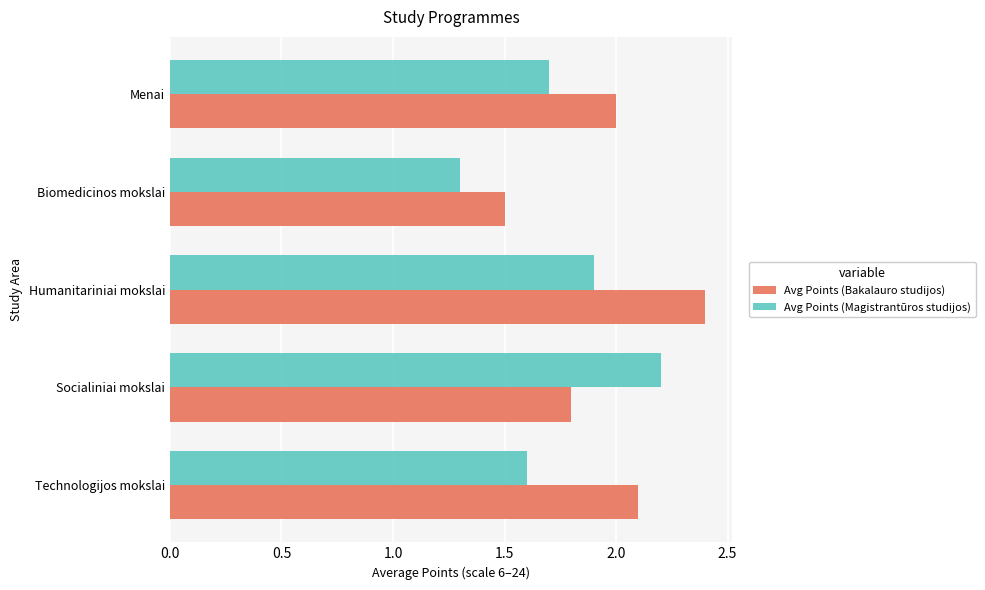

Rank the series by their average value, from highest to lowest.

Avg Points (Bakalauro studijos), Avg Points (Magistrantūros studijos)